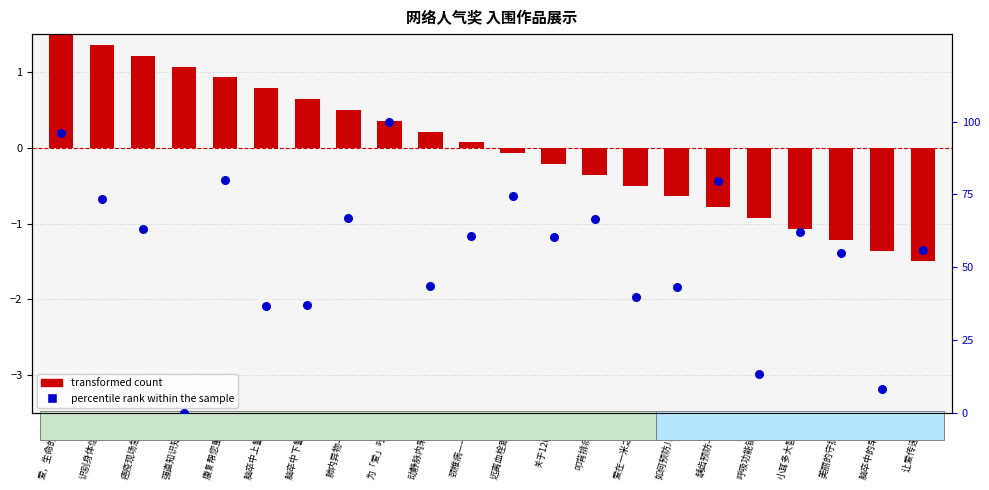

What are all the series names shown in the legend?

transformed count, percentile rank within the sample